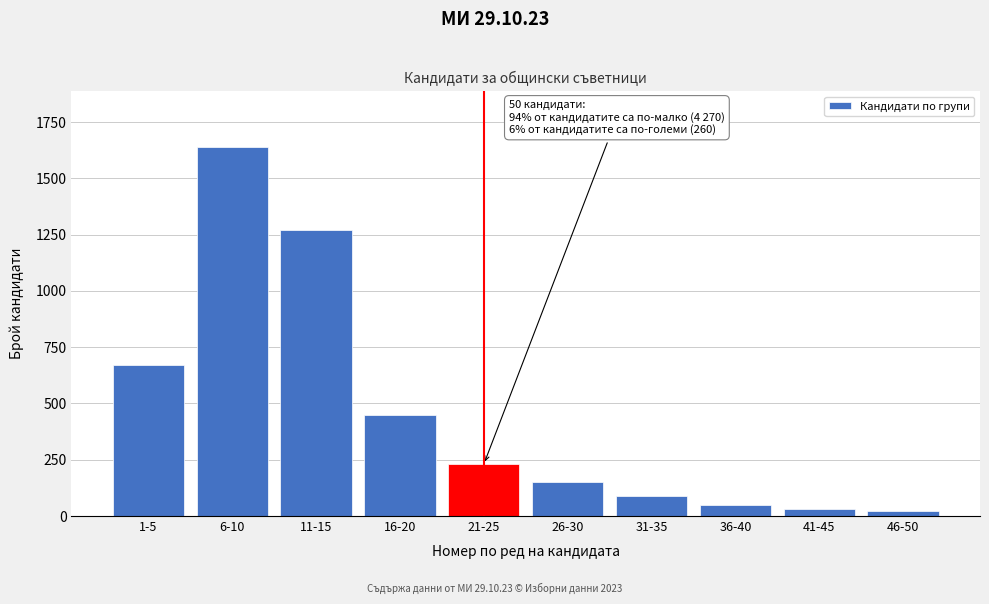

Reading left to right, list all the values displayed in this chart.

1-5=670	6-10=1640	11-15=1270	16-20=450	21-25=230	26-30=150	31-35=90	36-40=50	41-45=30	46-50=20